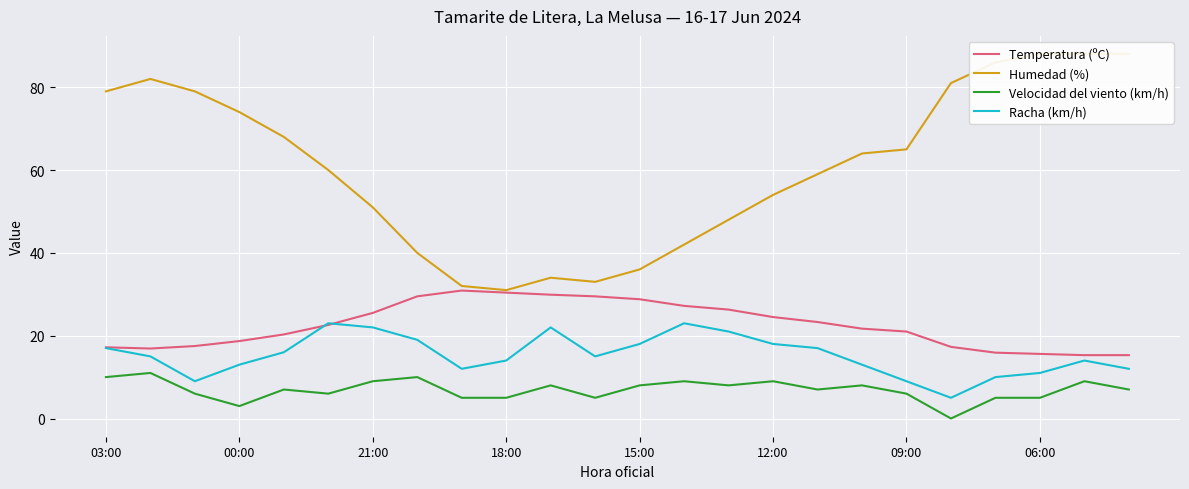

True or false: Velocidad del viento (km/h) and Temperatura (ºC) cross at least once.

False